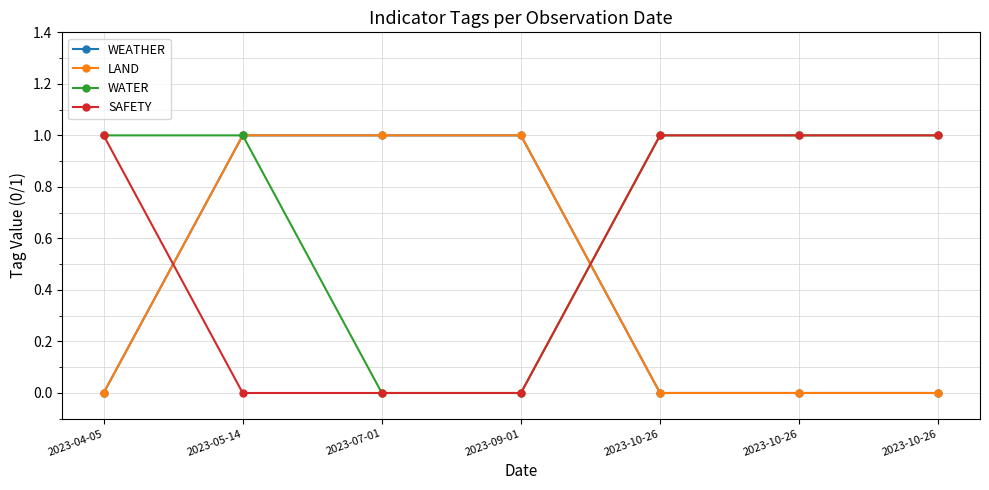

Is this an area chart (filled region under the line)?

No